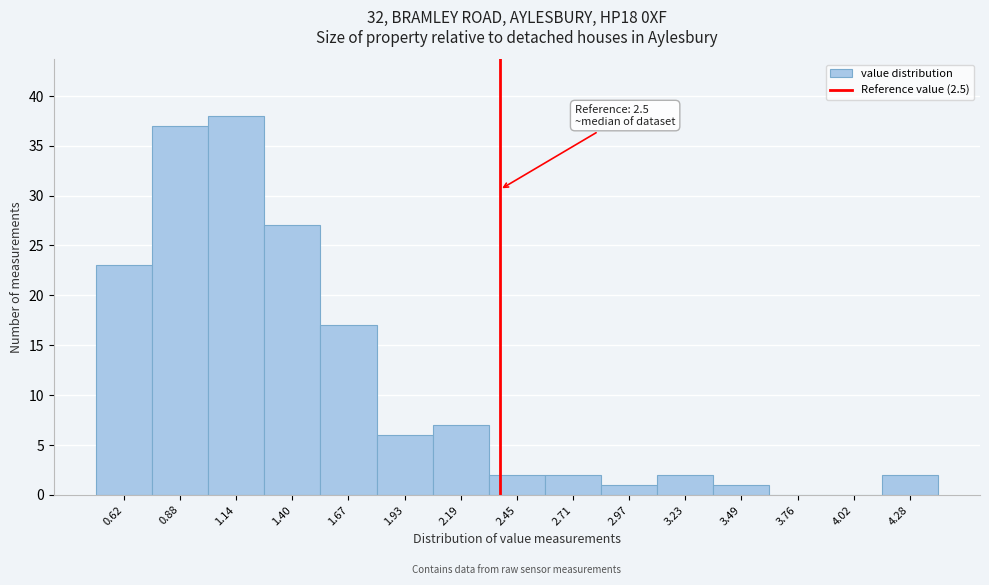

Reading left to right, list all the values displayed in this chart.

0.62=23	0.88=37	1.14=38	1.40=27	1.67=17	1.93=6	2.19=7	2.45=2	2.71=2	2.97=1	3.23=2	3.49=1	3.76=0	4.02=0	4.28=2